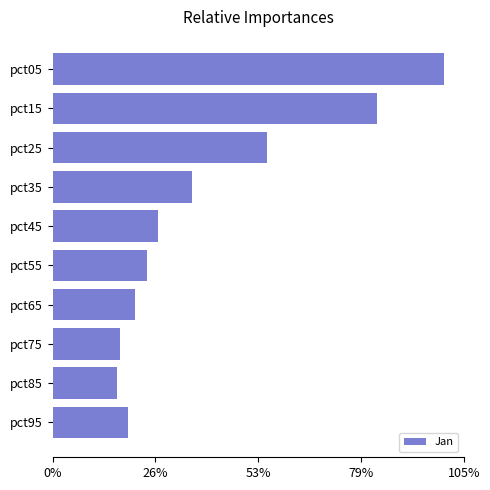

Are the bars horizontal?

Yes